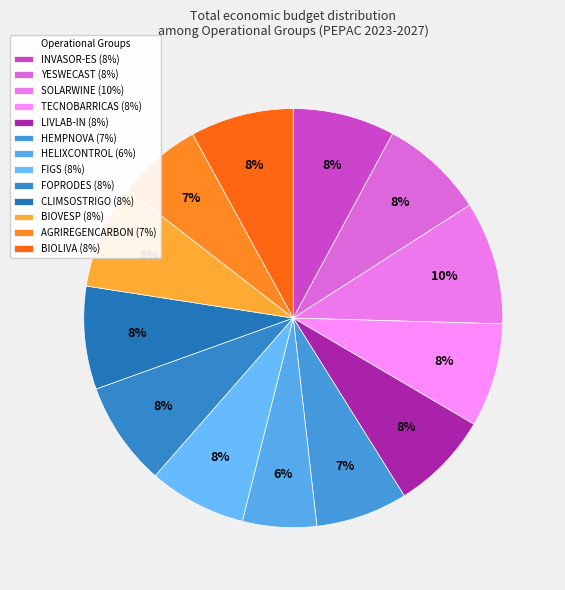

What portion of the pie excludes LIVLAB-IN?

92.3%